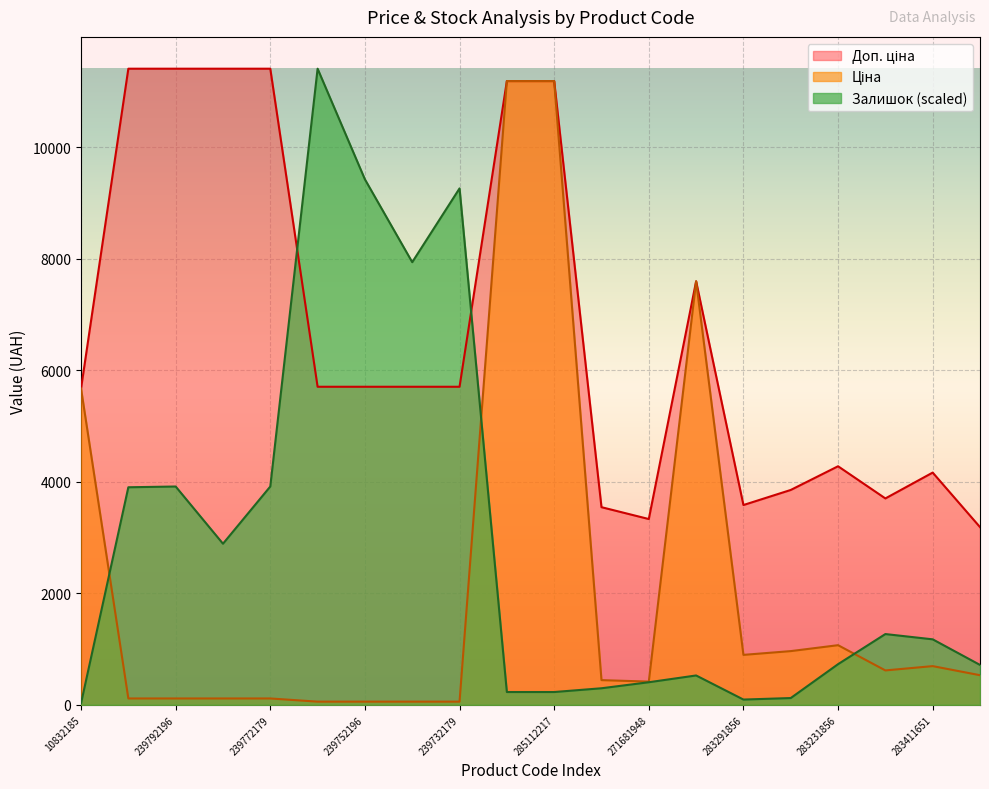

In Ціна, how many points are higher than both neighbors (excluding endpoints)?

3